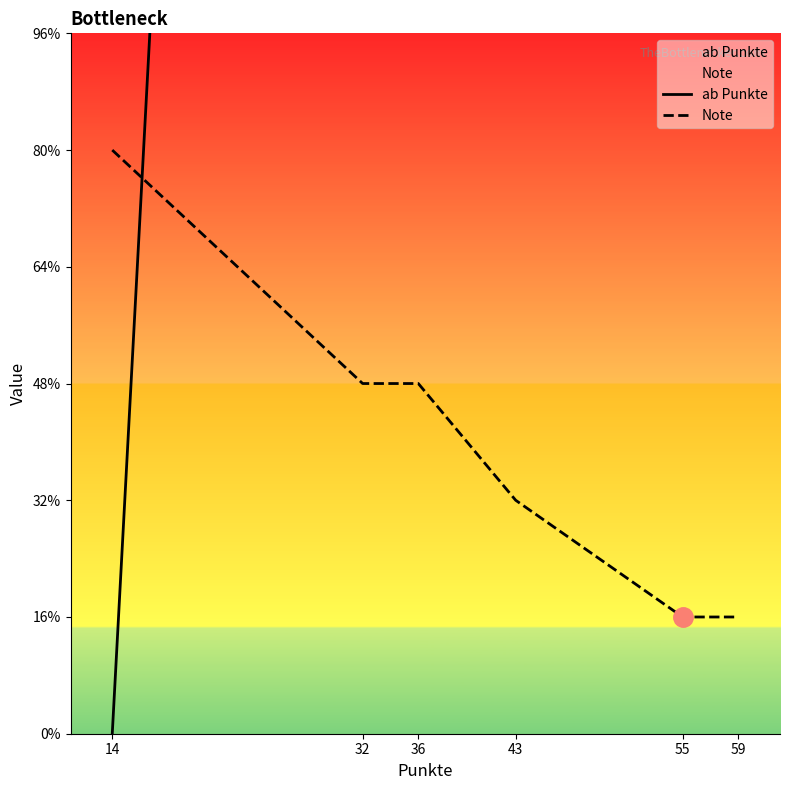

What are all the series names shown in the legend?

ab Punkte, Note